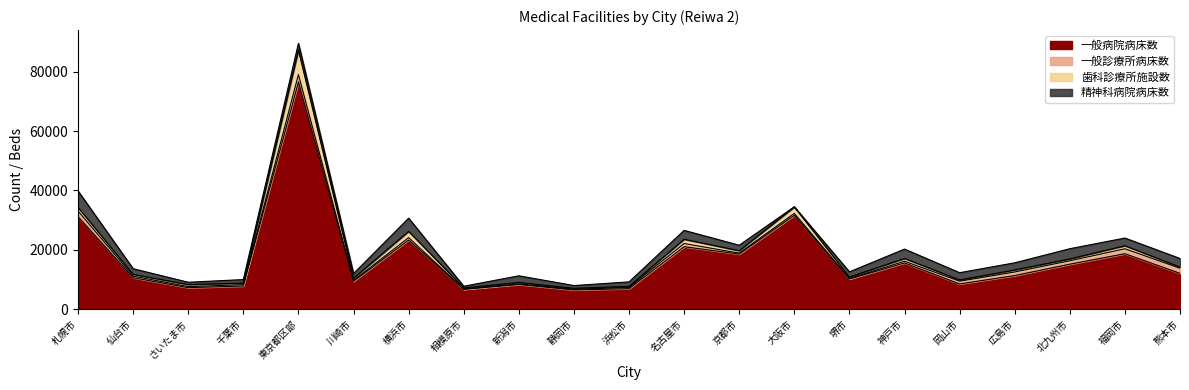

Is it true that 歯科診療所施設数 equals 597 at 仙台市?

True